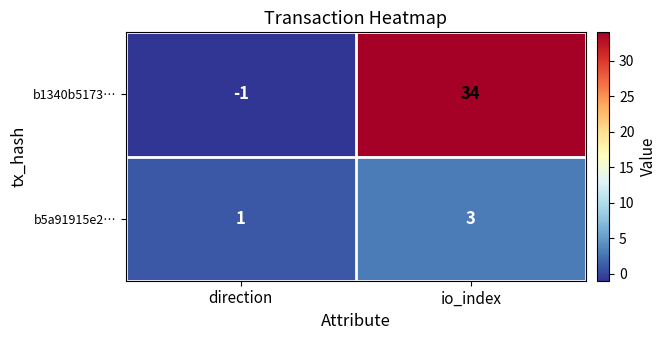

How many series are shown in this chart?

2